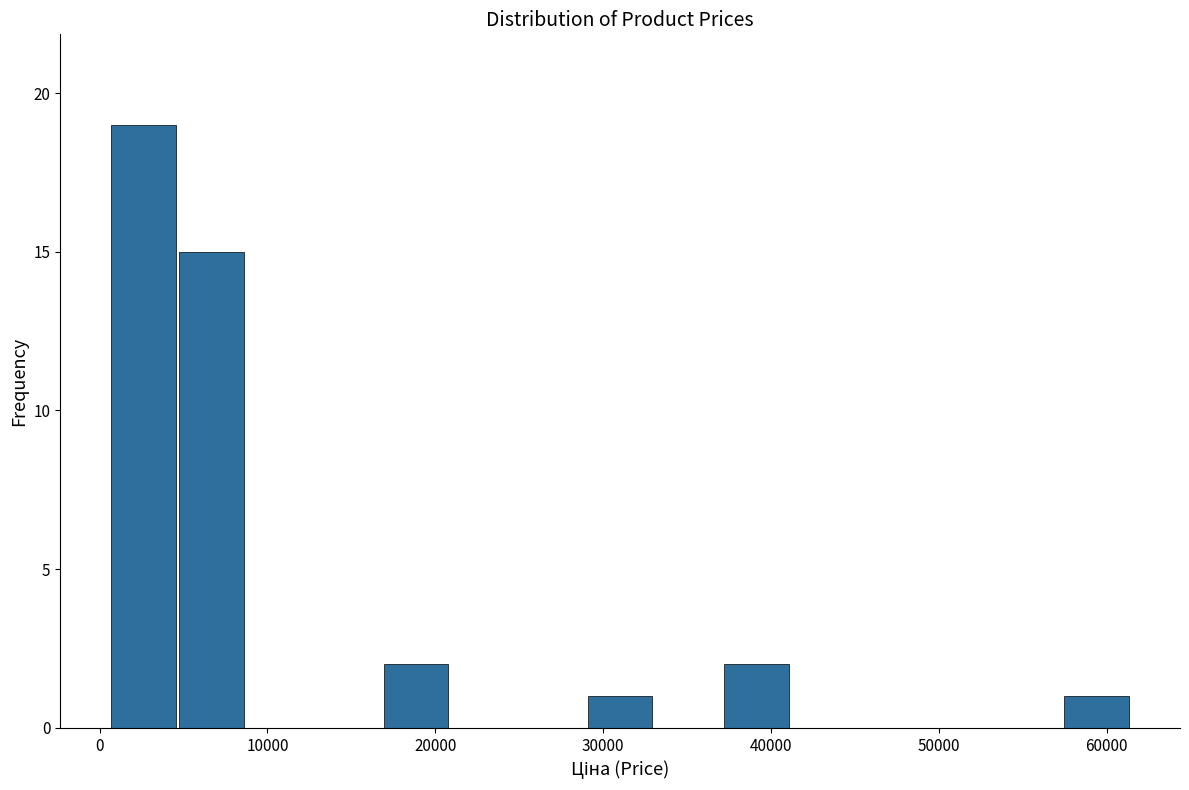

How tall is the bar that spans 29000 to 33000 on the x-axis? Neither the bar edges nor the heights are printed on the chart, so give them approximately, as read against the axes.

1